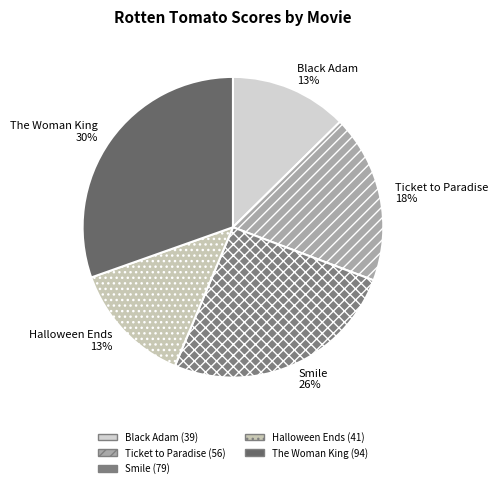

Approximately how many times larger is the value at Black Adam compared to Halloween Ends?

1.0